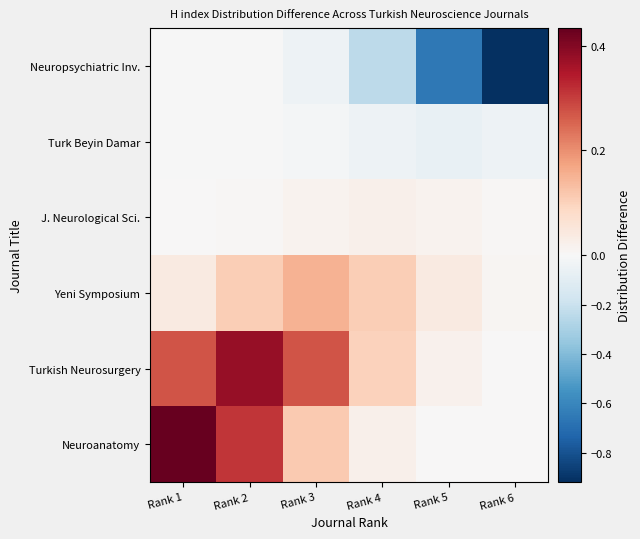

How many distinct data groups are displayed?

6